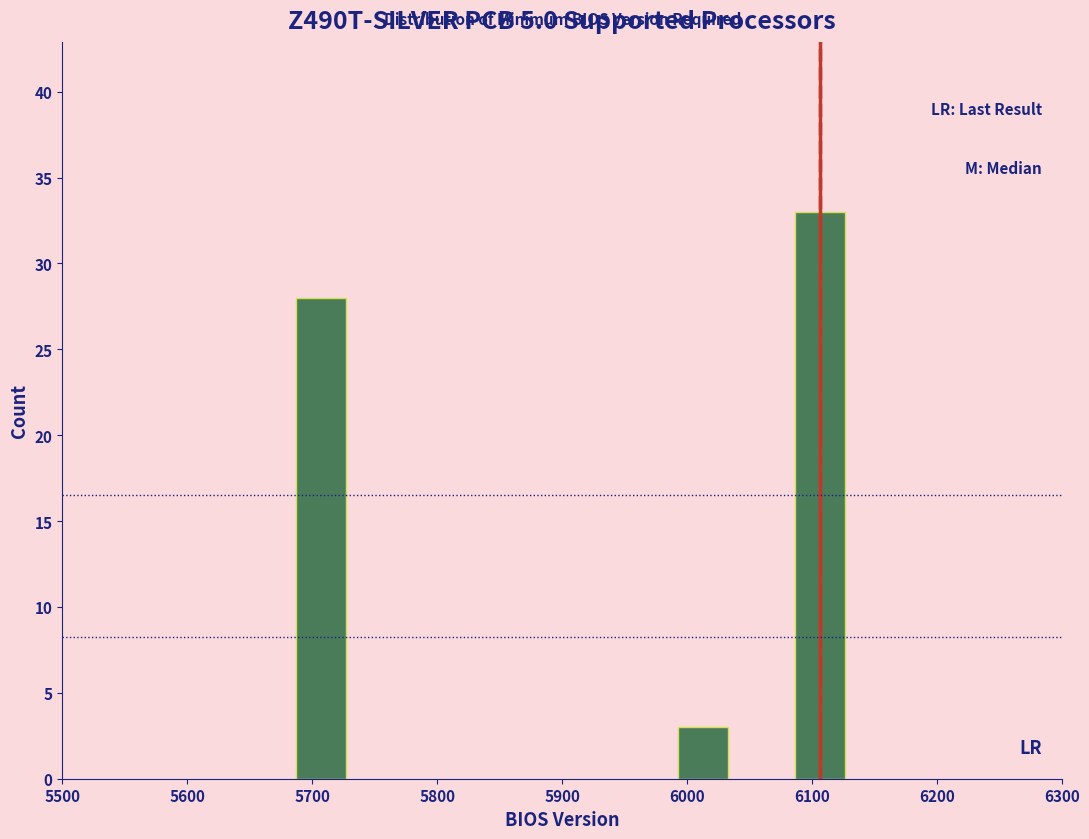

Reading left to right, what are all the values shown in this chart?

5700=28	6000=3	6100=33